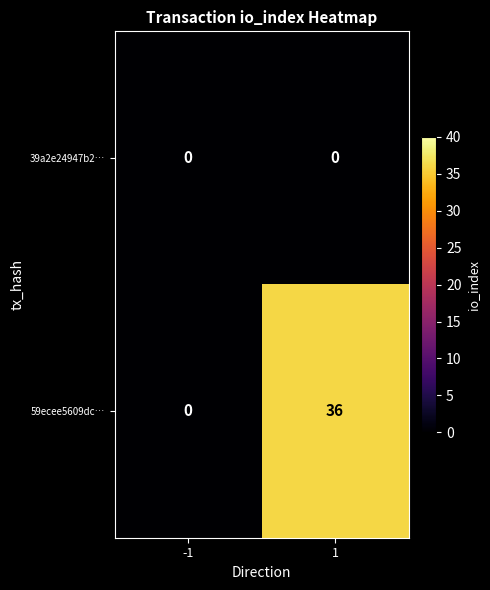

How many distinct data groups are displayed?

2